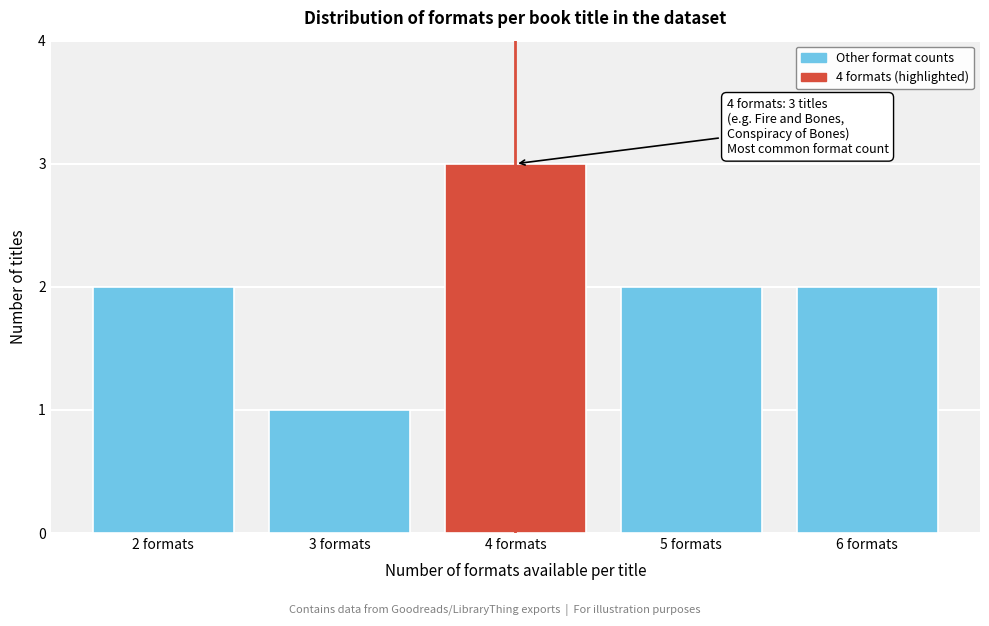

Over which range of the x-axis is the bar tallest?

3.5 to 4.5